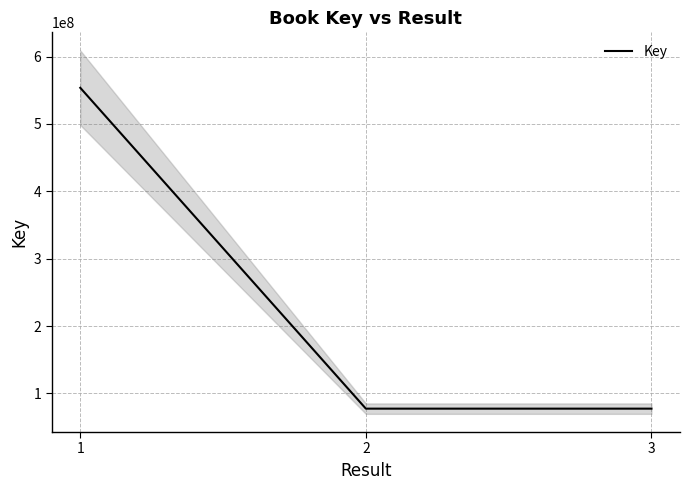

What is the sum of all values?

708359163